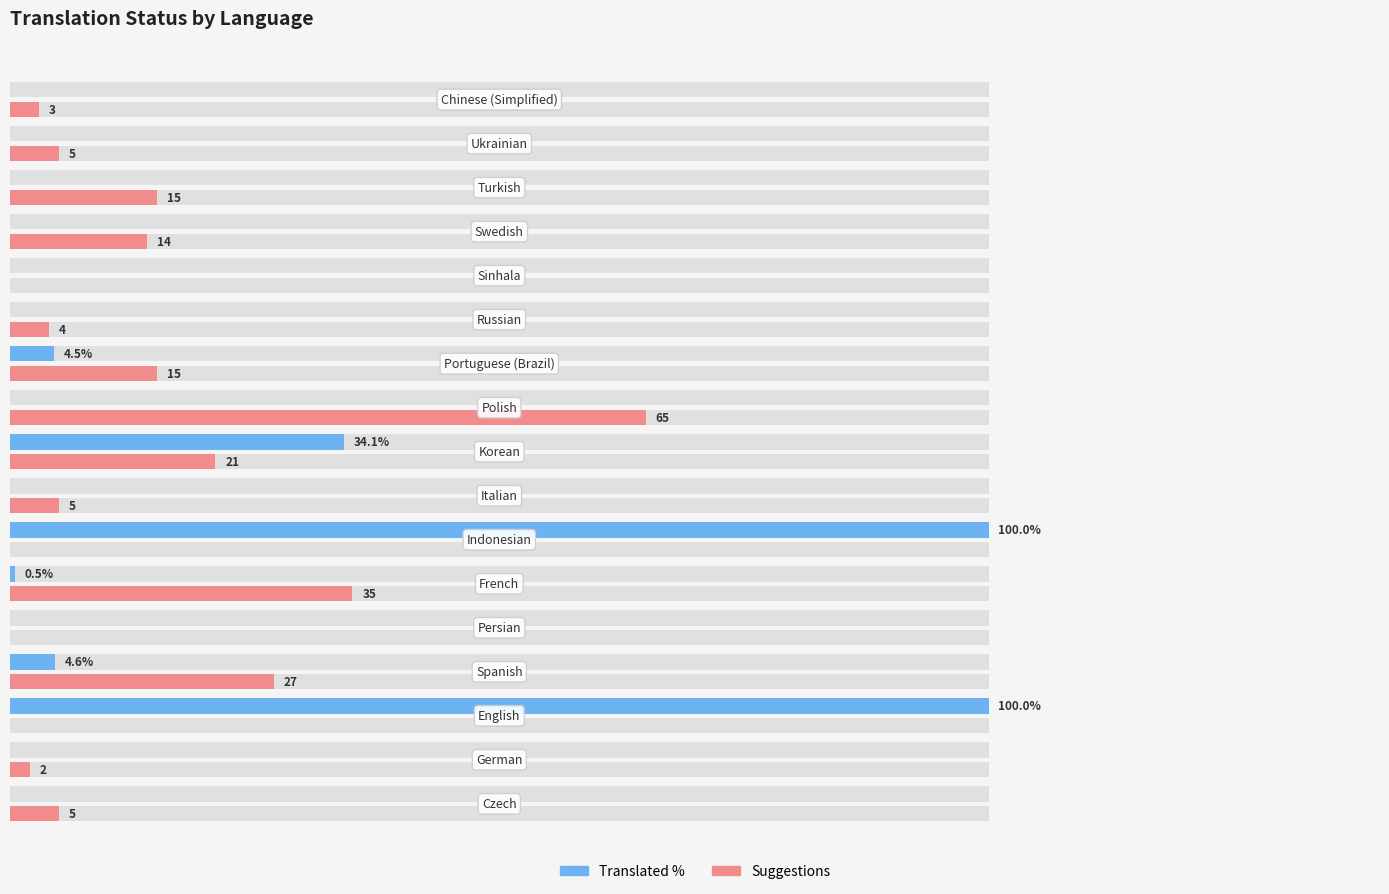

True or false: suggestions has a value of 58.0 at 100.

False